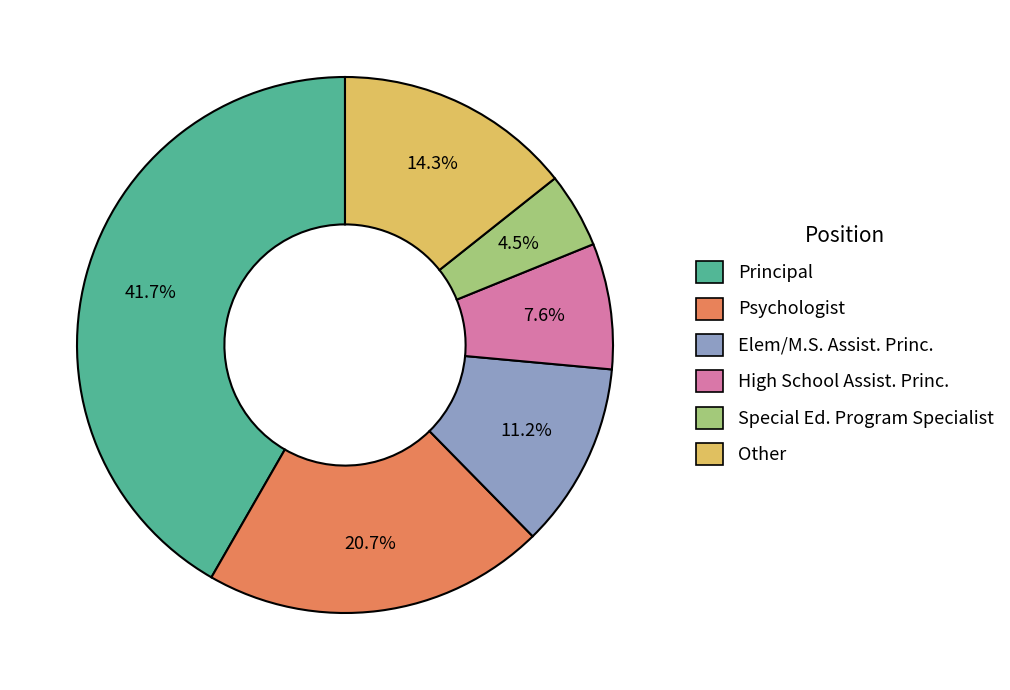

Rank the categories by value from highest to lowest.

Principal, Psychologist, Other, Elem/M.S. Assist. Princ., High School Assist. Princ., Special Ed. Program Specialist